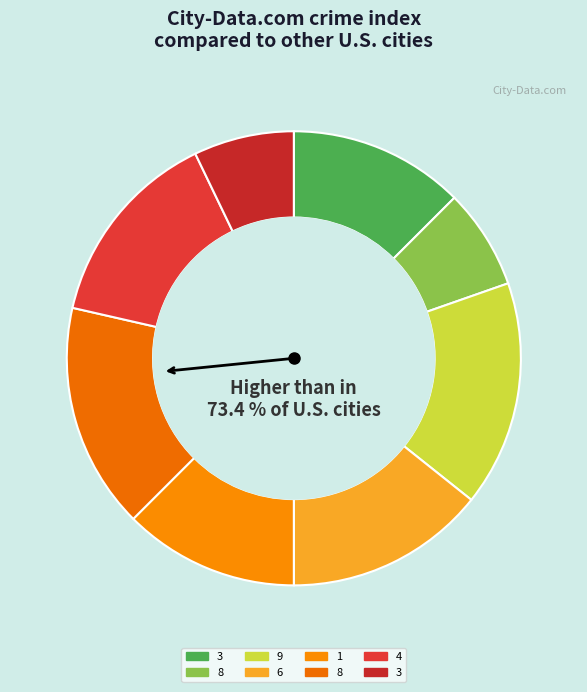

What is the largest slice in the pie chart?

9